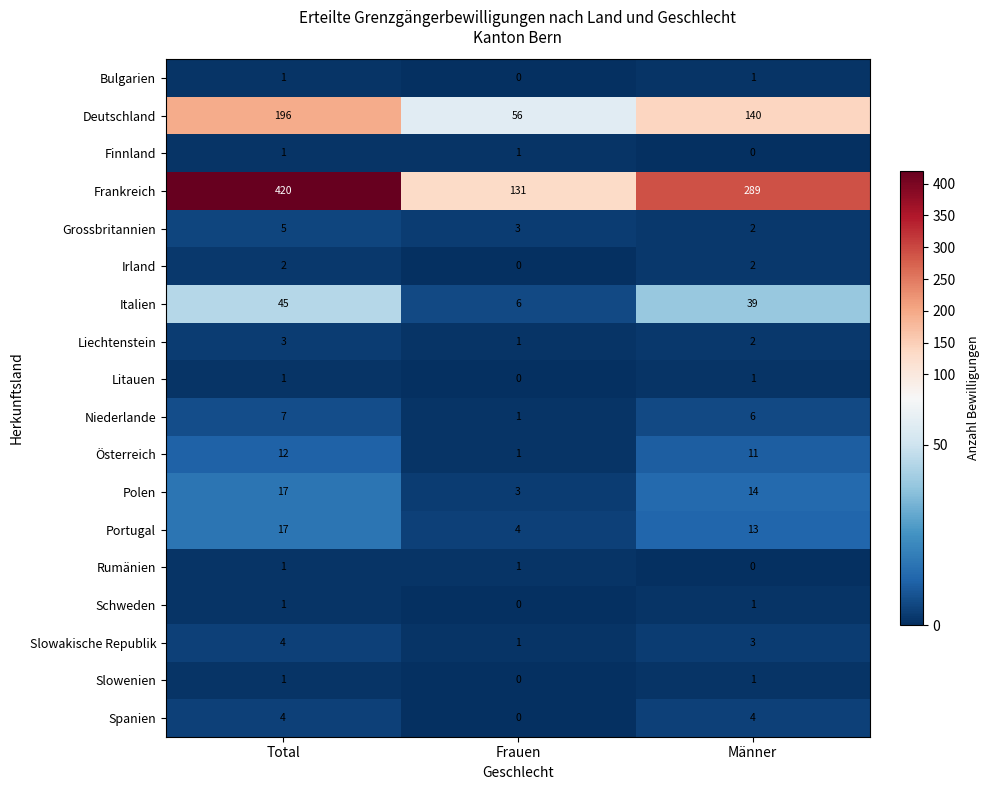

The Bulgarien series shows 1 at Männer. True or false?

True